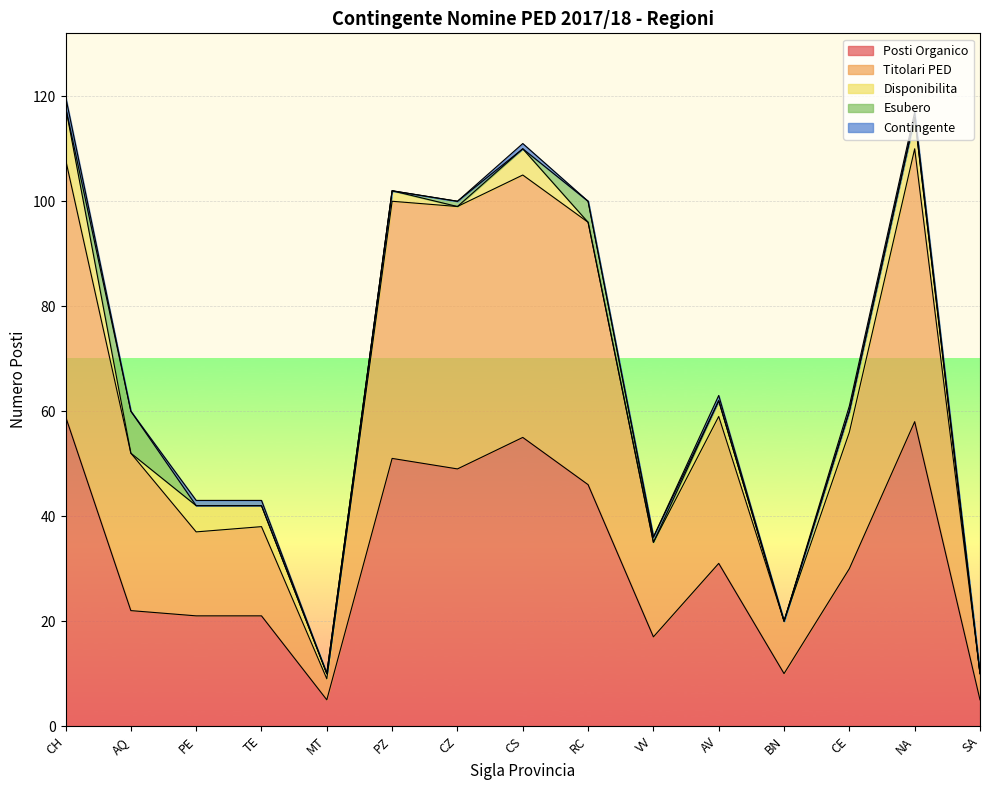

At which category does Titolari PED reach its first local valley?

PE